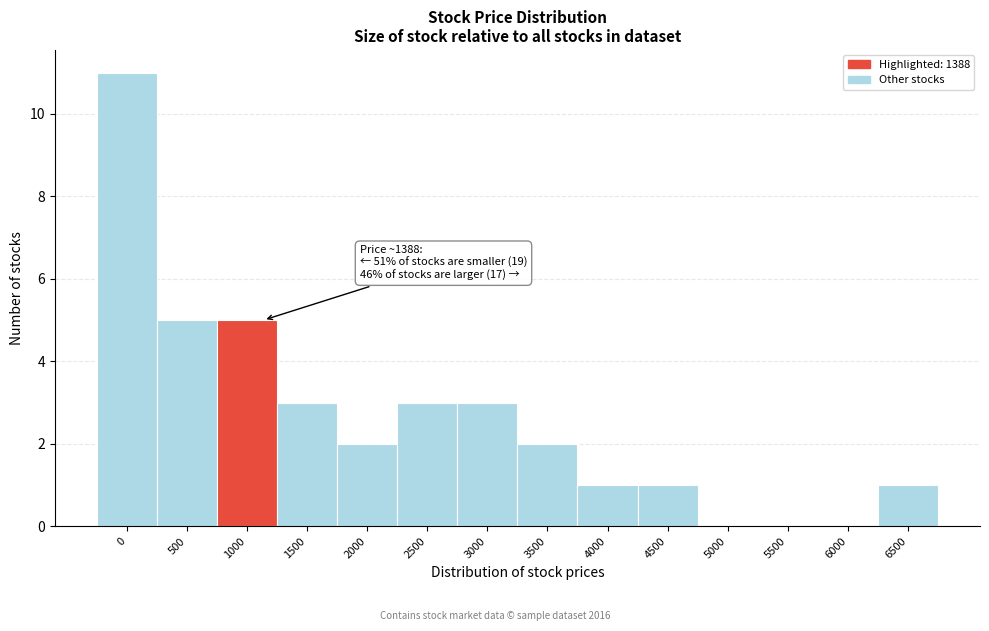

Reading left to right, what are all the values shown in this chart?

0=11	500=5	1000=5	1500=3	2000=2	2500=3	3000=3	3500=2	4000=1	4500=1	5000=0	5500=0	6000=0	6500=1